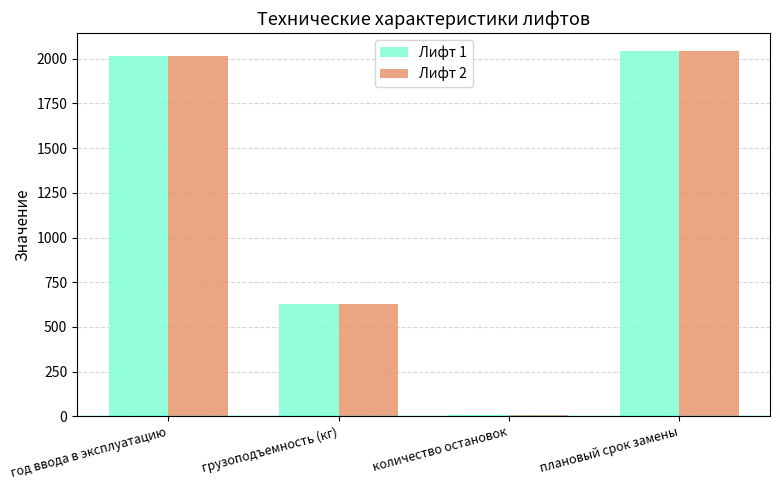

What is the total value across all series at год ввода в эксплуатацию?

4034